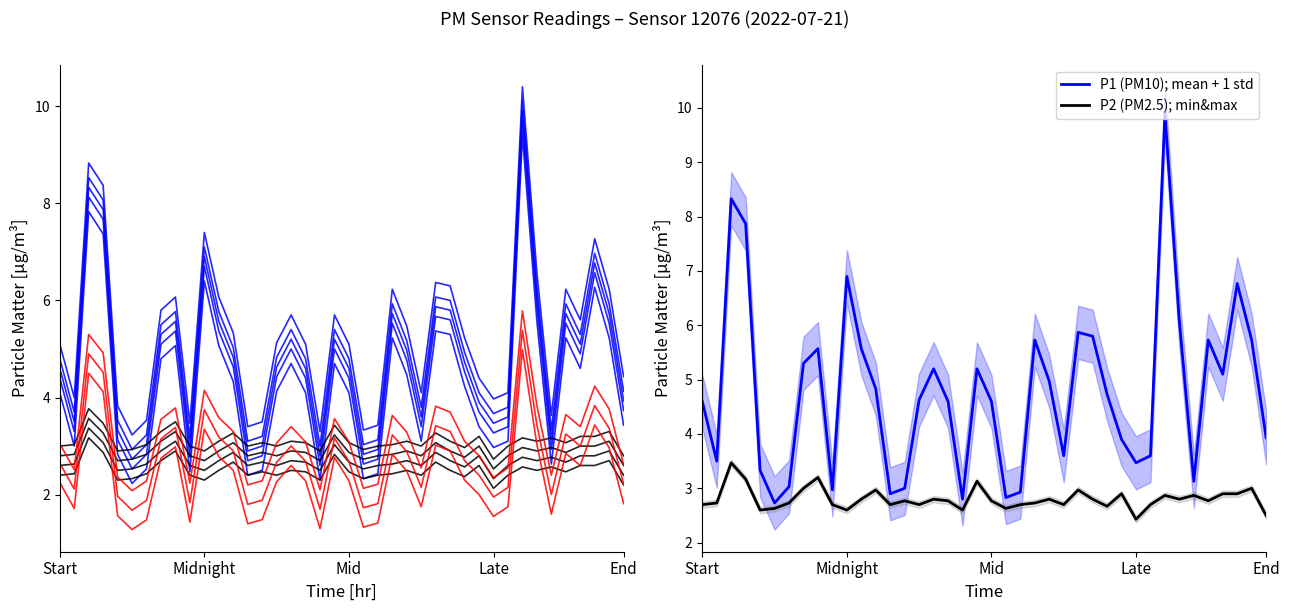

At how many categories does at least one series exceed 5?

17